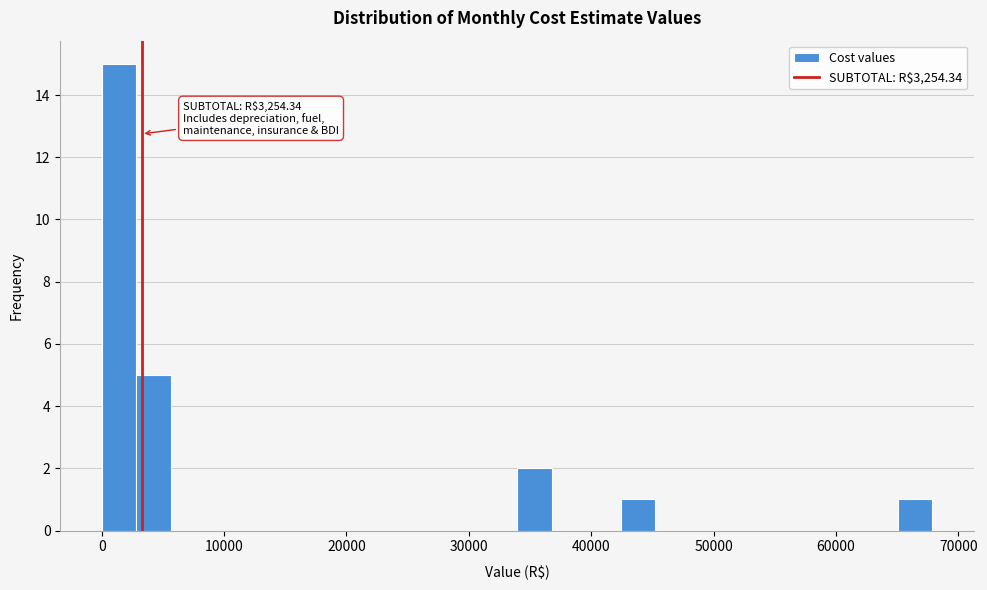

Read against the x-axis, roughly where is the centre of the tallest bar?

1000